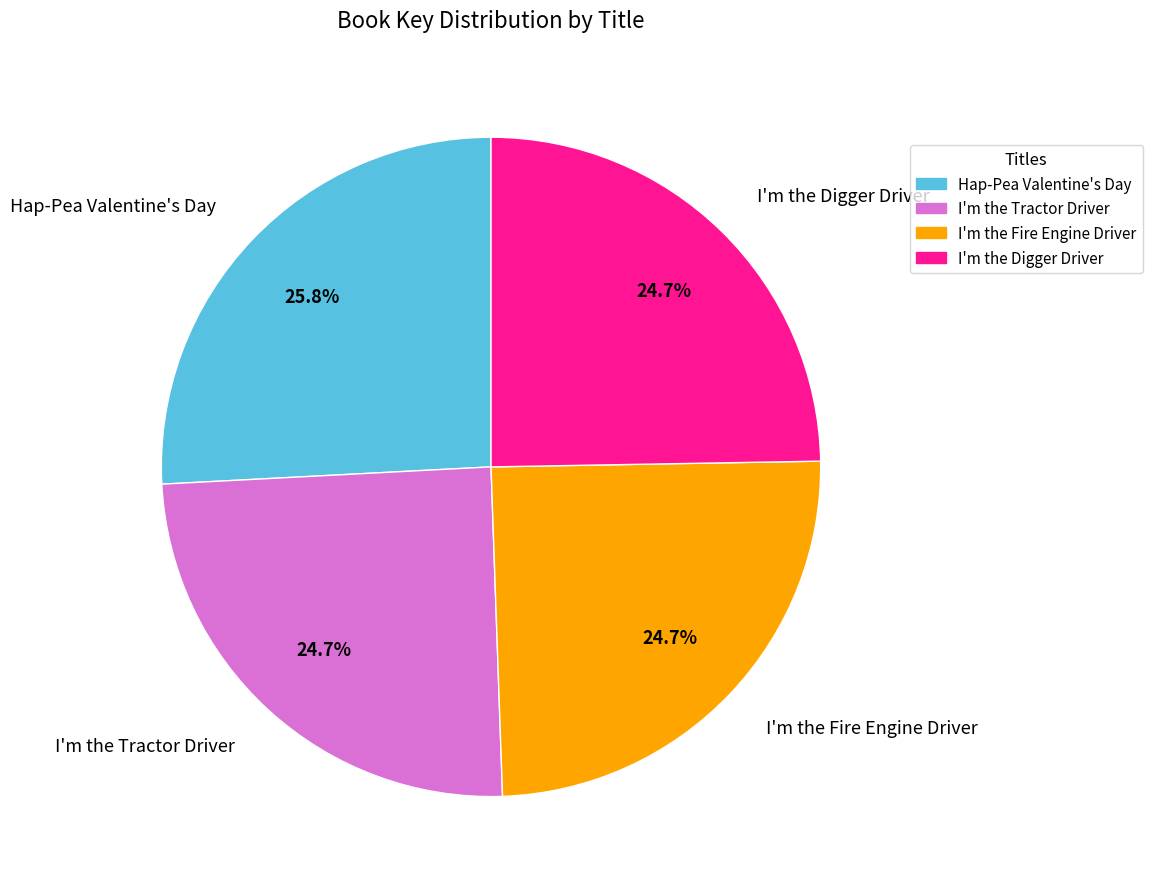

True or false: I'm the Fire Engine Driver accounts for 25% of the total.

True